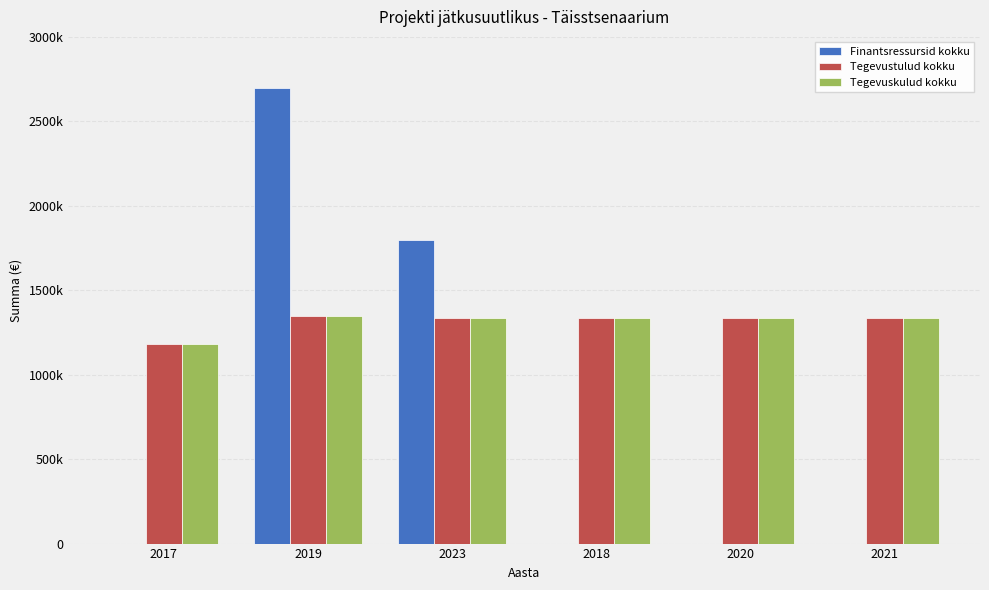

What is the label of the 3rd bar from the left?

2023